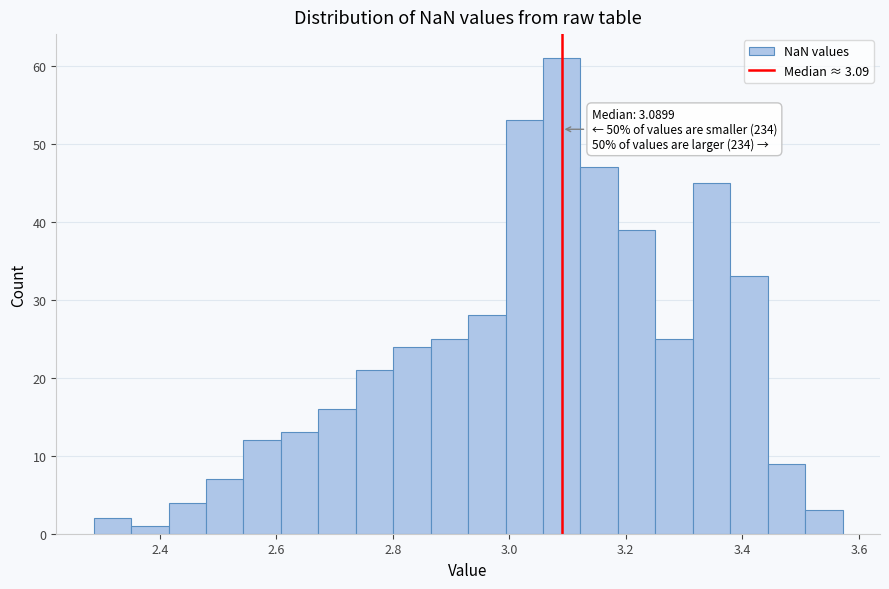

Read against the x-axis, roughly where is the centre of the tallest bar?

3.10